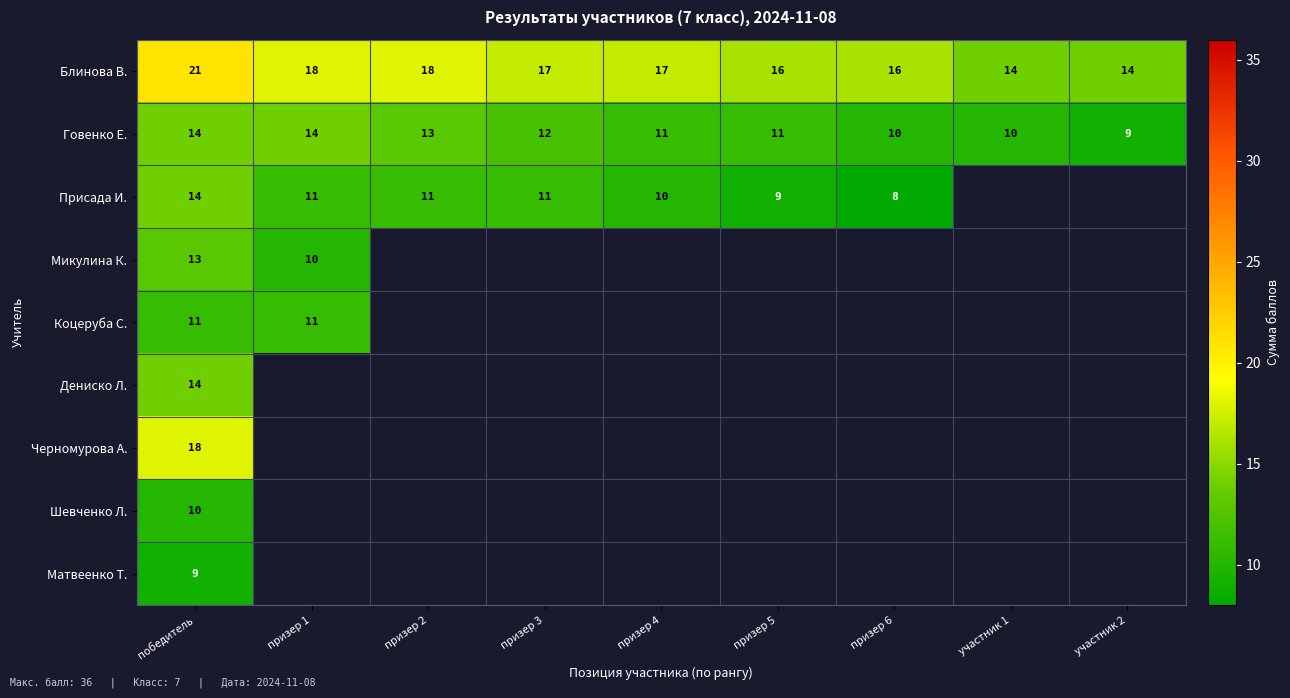

Read the Блинова В. value at победитель.

21